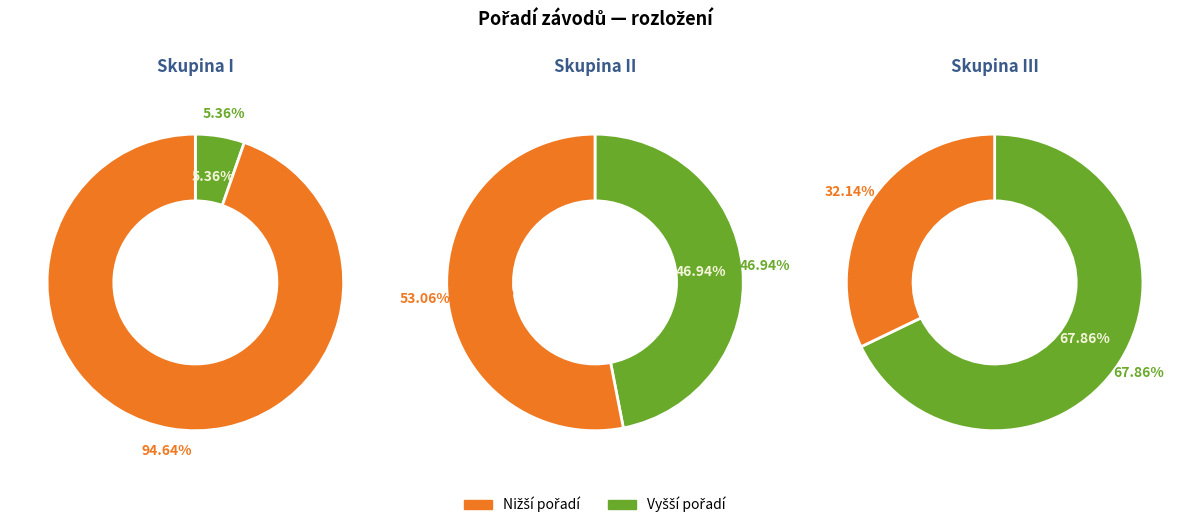

Is 212009 the majority of the pie?

No